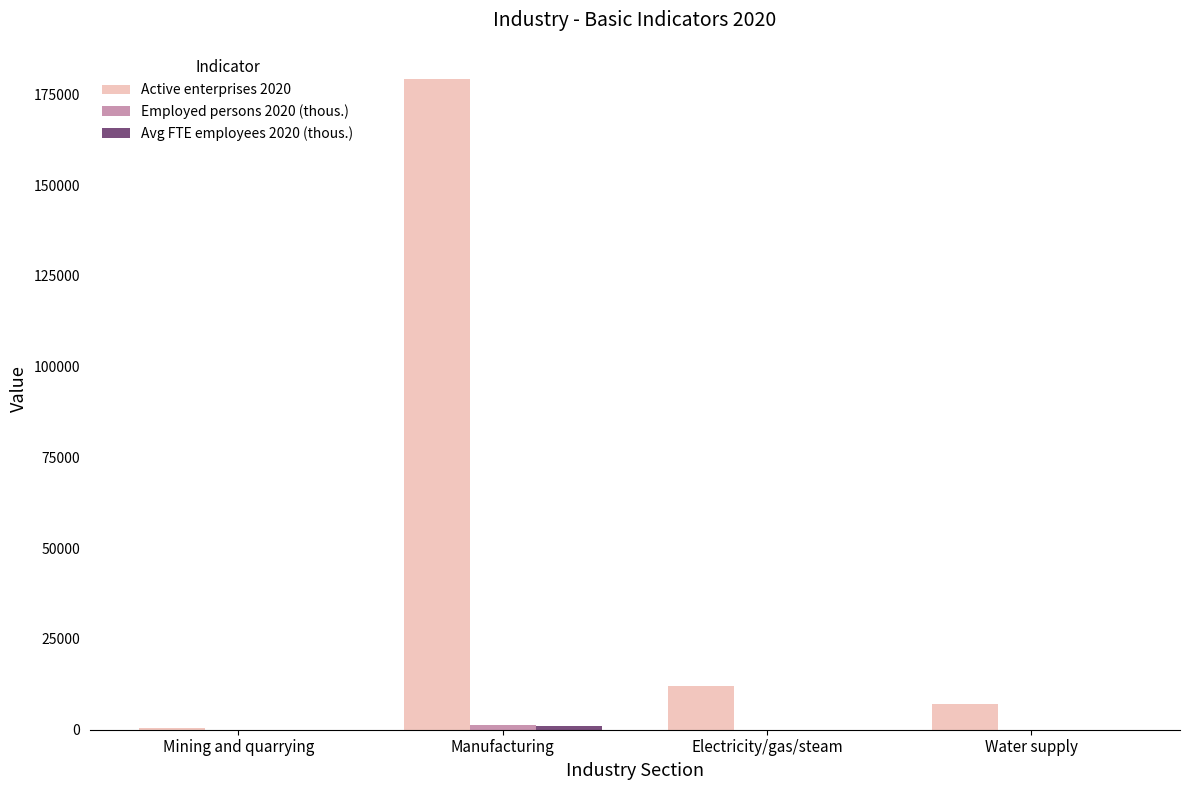

What is the greatest value displayed?

179163